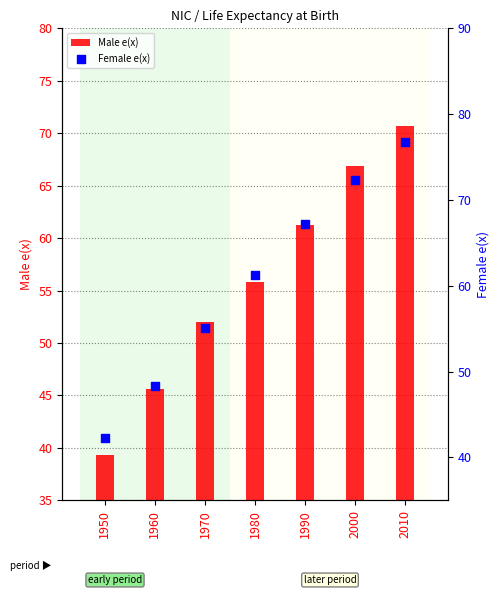

Which series reaches the maximum Y coordinate?

Female e(x)